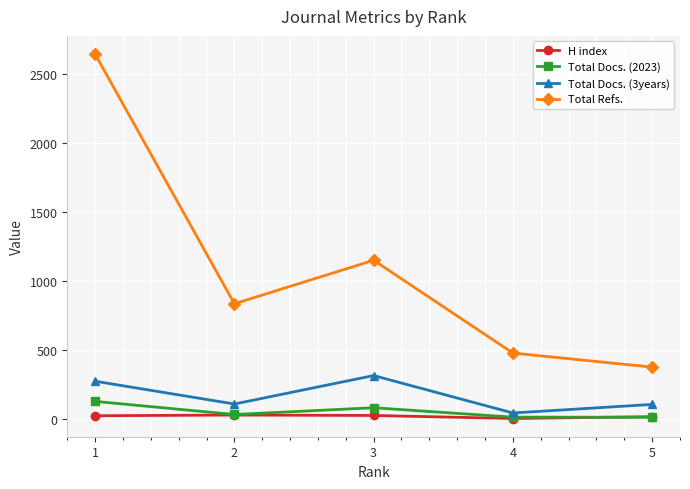

True or false: Total Docs. (3years) and Total Refs. intersect in this chart.

False